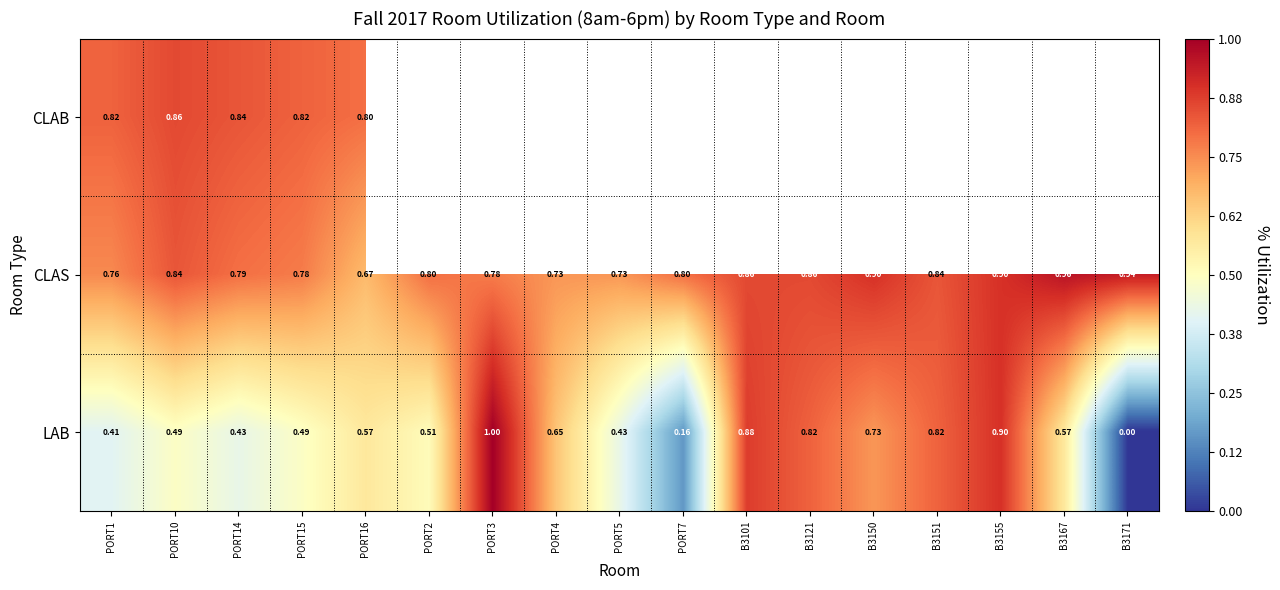

Read the CLAS value at PORT15.

0.8